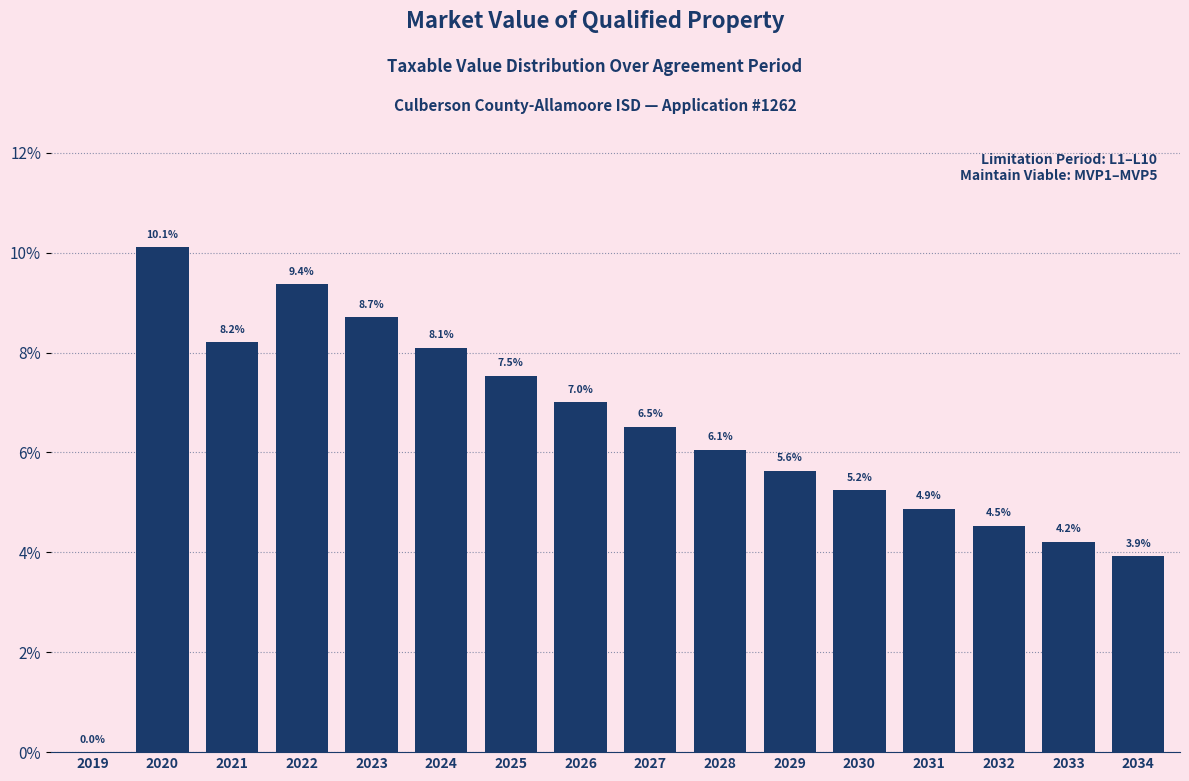

Reading right to left, transcribe all the data shown in this chart.

2034=3.9	2033=4.2	2032=4.5	2031=4.9	2030=5.2	2029=5.6	2028=6.1	2027=6.5	2026=7.0	2025=7.5	2024=8.1	2023=8.7	2022=9.4	2021=8.2	2020=10.1	2019=0.0